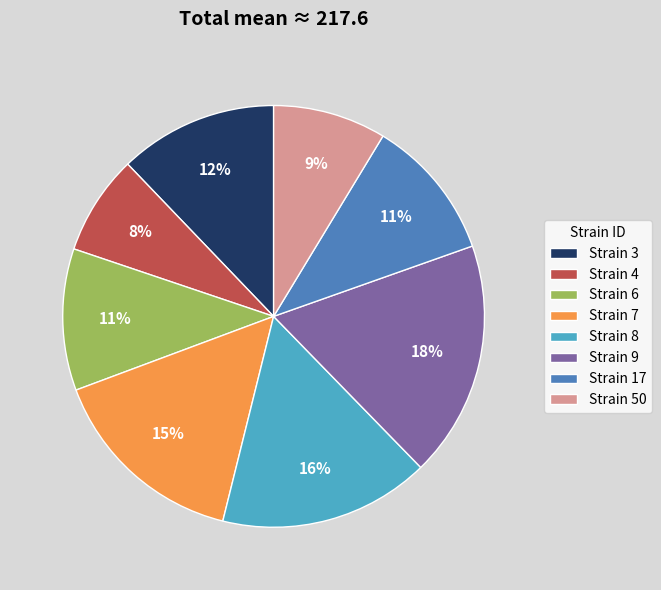

The Strain 7 slice represents 15% of the pie. True or false?

True